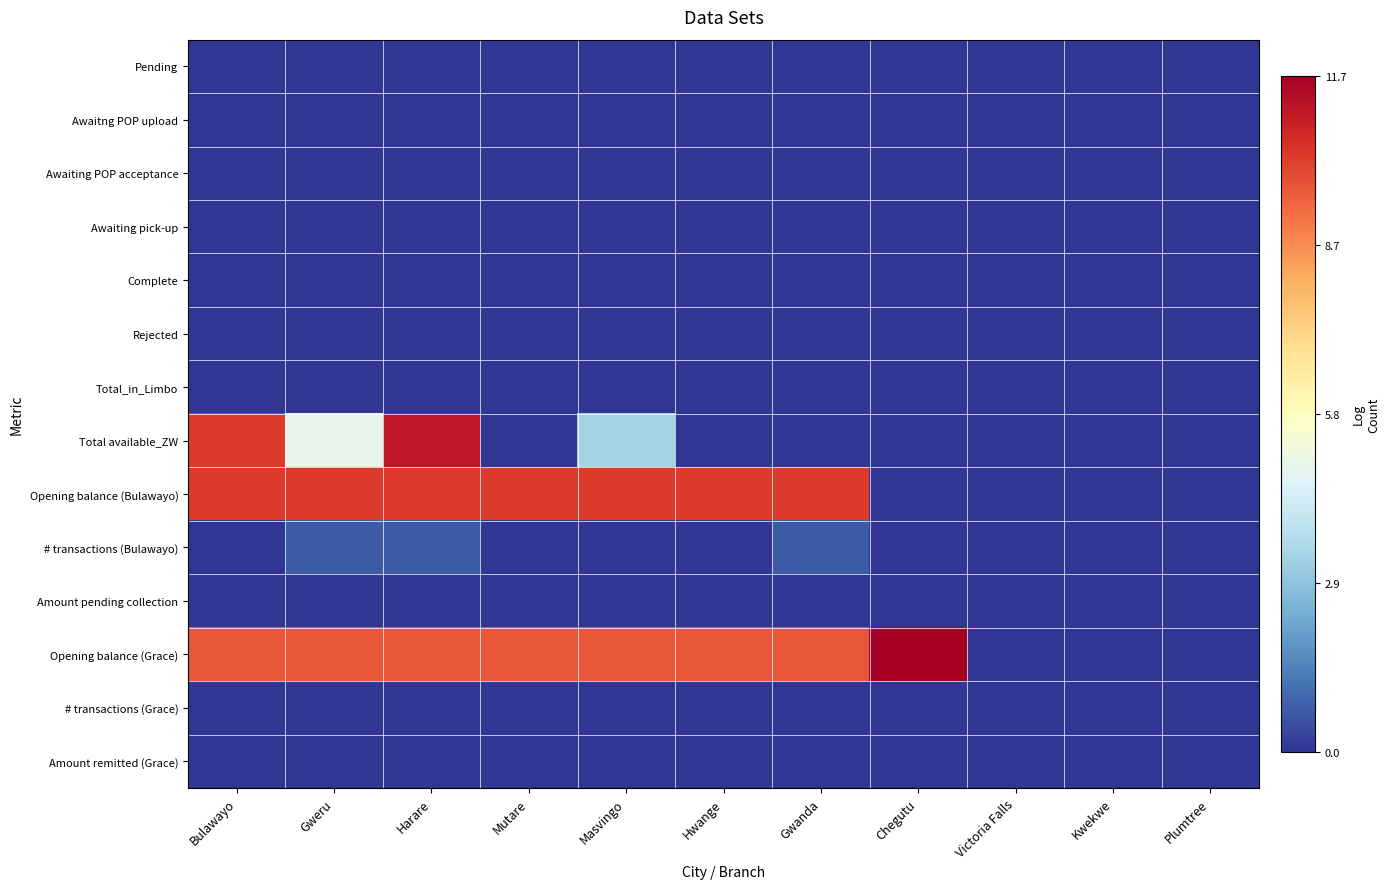

Reading left to right, extract all data points from this chart.

Pending: Bulawayo=0.0	Gweru=0.0	Harare=0.0	Mutare=0.0	Masvingo=0.0	Hwange=0.0	Gwanda=0.0	Chegutu=0.0	Victoria Falls=0.0	Kwekwe=0.0	Plumtree=0.0
Awaitng POP upload: Bulawayo=0.0	Gweru=0.0	Harare=0.0	Mutare=0.0	Masvingo=0.0	Hwange=0.0	Gwanda=0.0	Chegutu=0.0	Victoria Falls=0.0	Kwekwe=0.0	Plumtree=0.0
Awaiting POP acceptance: Bulawayo=0.0	Gweru=0.0	Harare=0.0	Mutare=0.0	Masvingo=0.0	Hwange=0.0	Gwanda=0.0	Chegutu=0.0	Victoria Falls=0.0	Kwekwe=0.0	Plumtree=0.0
Awaiting pick-up: Bulawayo=0.0	Gweru=0.0	Harare=0.0	Mutare=0.0	Masvingo=0.0	Hwange=0.0	Gwanda=0.0	Chegutu=0.0	Victoria Falls=0.0	Kwekwe=0.0	Plumtree=0.0
Complete: Bulawayo=0.0	Gweru=0.0	Harare=0.0	Mutare=0.0	Masvingo=0.0	Hwange=0.0	Gwanda=0.0	Chegutu=0.0	Victoria Falls=0.0	Kwekwe=0.0	Plumtree=0.0
Rejected: Bulawayo=0.0	Gweru=0.0	Harare=0.0	Mutare=0.0	Masvingo=0.0	Hwange=0.0	Gwanda=0.0	Chegutu=0.0	Victoria Falls=0.0	Kwekwe=0.0	Plumtree=0.0
Total_in_Limbo: Bulawayo=0.0	Gweru=0.0	Harare=0.0	Mutare=0.0	Masvingo=0.0	Hwange=0.0	Gwanda=0.0	Chegutu=0.0	Victoria Falls=0.0	Kwekwe=0.0	Plumtree=0.0
Total available_ZW: Bulawayo=10.3	Gweru=4.9	Harare=11.1	Mutare=0.0	Masvingo=3.4	Hwange=0.0	Gwanda=0.0	Chegutu=0.0	Victoria Falls=0.0	Kwekwe=0.0	Plumtree=0.0
Opening balance (Bulawayo): Bulawayo=10.3	Gweru=10.3	Harare=10.3	Mutare=10.3	Masvingo=10.3	Hwange=10.3	Gwanda=10.3	Chegutu=0.0	Victoria Falls=0.0	Kwekwe=0.0	Plumtree=0.0
# transactions (Bulawayo): Bulawayo=0.0	Gweru=0.7	Harare=0.7	Mutare=0.0	Masvingo=0.0	Hwange=0.0	Gwanda=0.7	Chegutu=0.0	Victoria Falls=0.0	Kwekwe=0.0	Plumtree=0.0
Amount pending collection: Bulawayo=0.0	Gweru=0.0	Harare=0.0	Mutare=0.0	Masvingo=0.0	Hwange=0.0	Gwanda=0.0	Chegutu=0.0	Victoria Falls=0.0	Kwekwe=0.0	Plumtree=0.0
Opening balance (Grace): Bulawayo=9.7	Gweru=9.7	Harare=9.7	Mutare=9.7	Masvingo=9.7	Hwange=9.7	Gwanda=9.7	Chegutu=11.7	Victoria Falls=0.0	Kwekwe=0.0	Plumtree=0.0
# transactions (Grace): Bulawayo=0.0	Gweru=0.0	Harare=0.0	Mutare=0.0	Masvingo=0.0	Hwange=0.0	Gwanda=0.0	Chegutu=0.0	Victoria Falls=0.0	Kwekwe=0.0	Plumtree=0.0
Amount remitted (Grace): Bulawayo=0.0	Gweru=0.0	Harare=0.0	Mutare=0.0	Masvingo=0.0	Hwange=0.0	Gwanda=0.0	Chegutu=0.0	Victoria Falls=0.0	Kwekwe=0.0	Plumtree=0.0